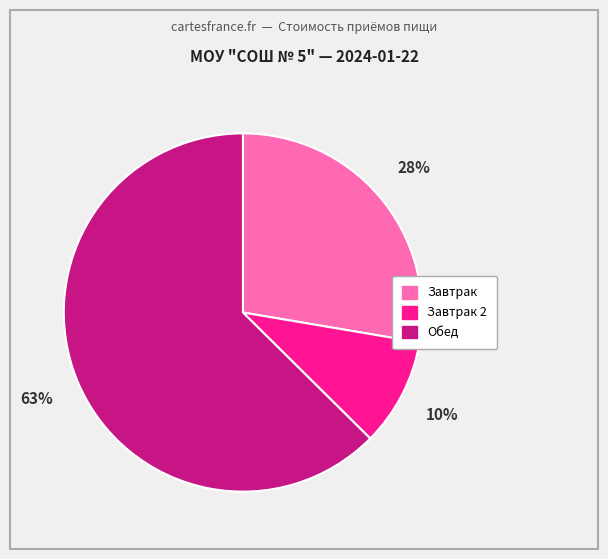

Does any single category account for the majority?

Yes